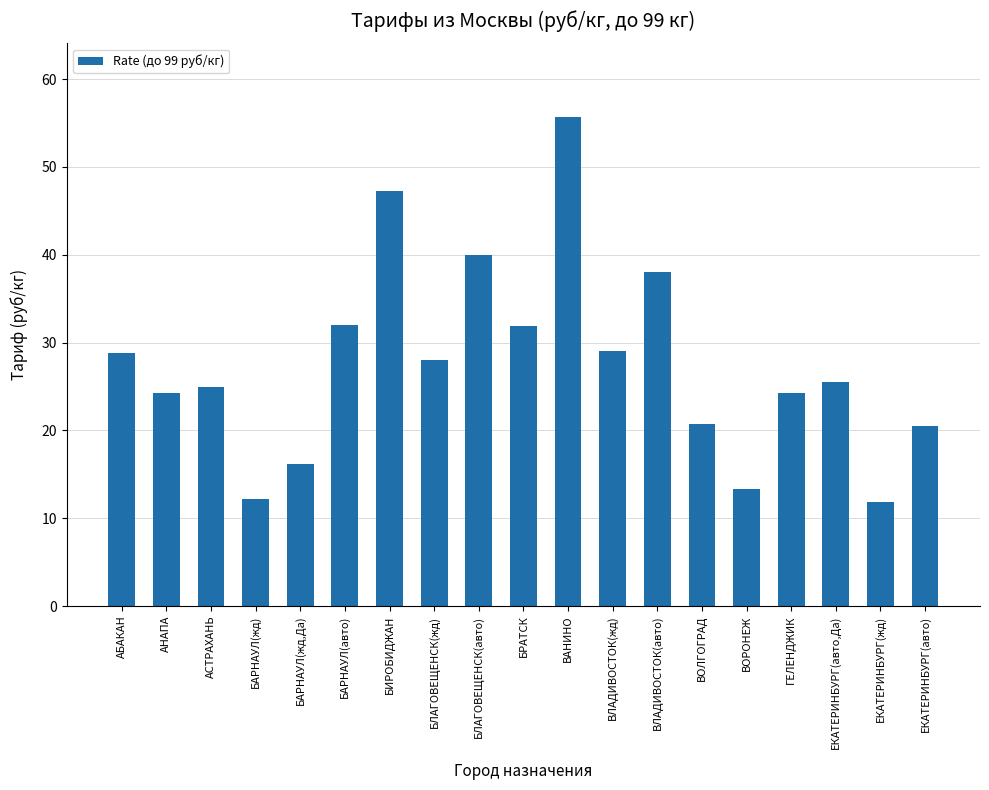

Where does the data first go above 25?

АБАКАН